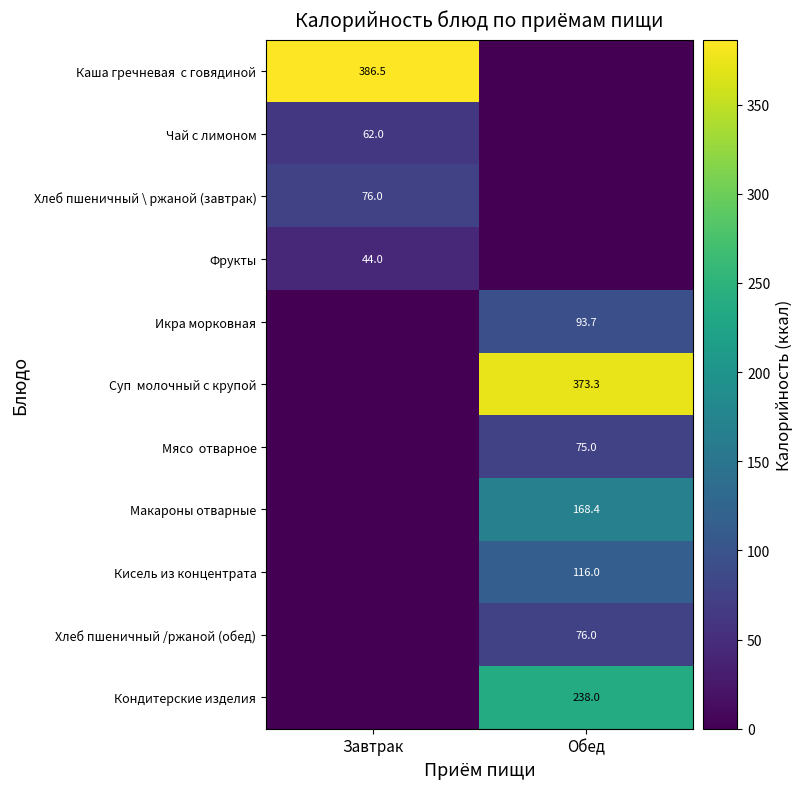

The Икра морковная series shows 93.7 at Обед. True or false?

True